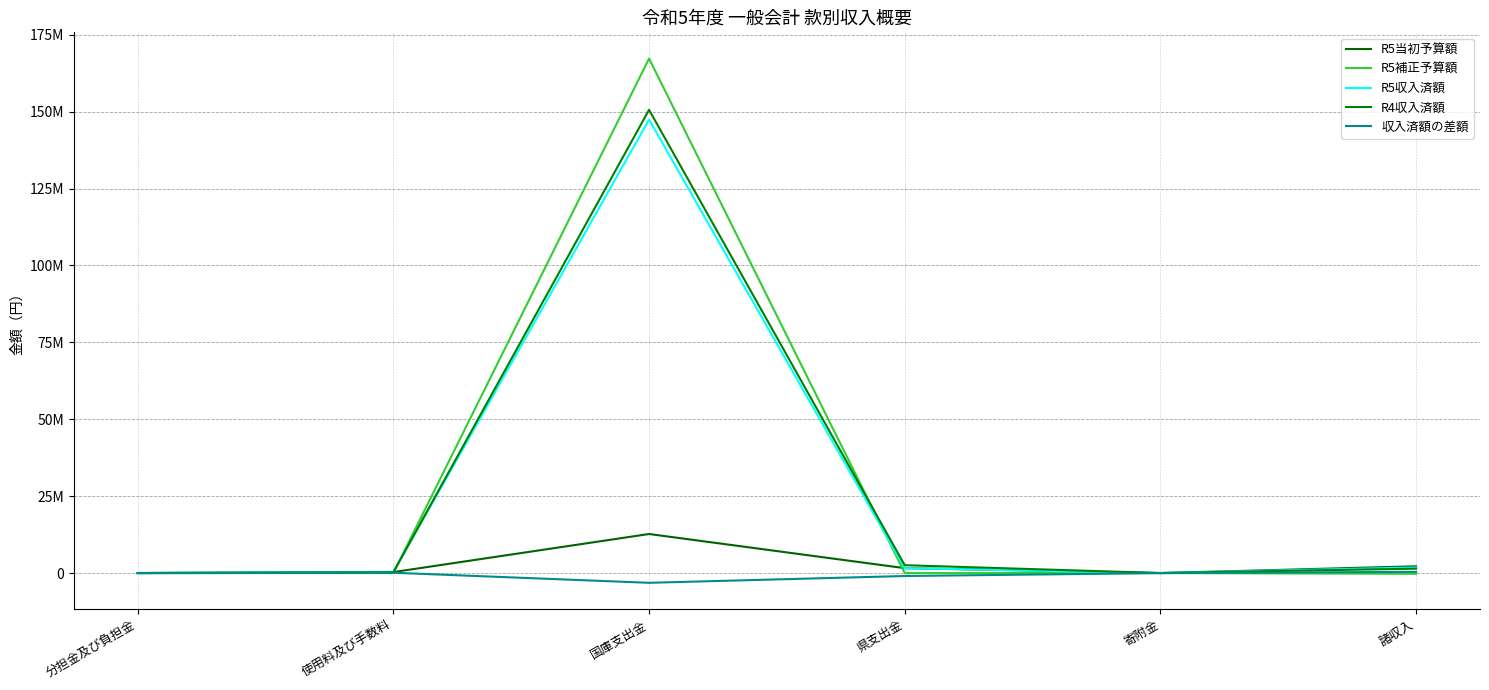

Which has a higher value, 諸収入 or 使用料及び手数料?

諸収入